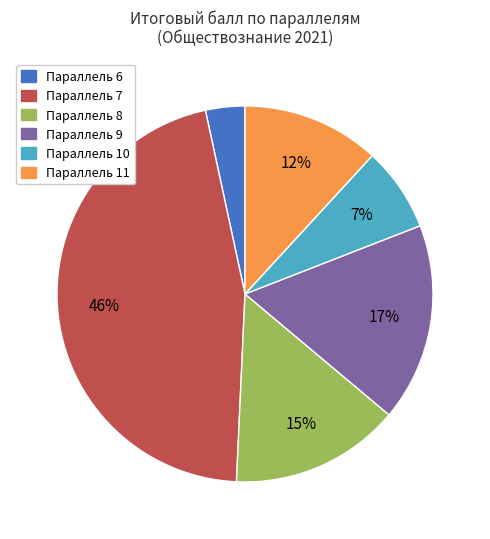

To the nearest percent, what is the average slice percentage?

17%